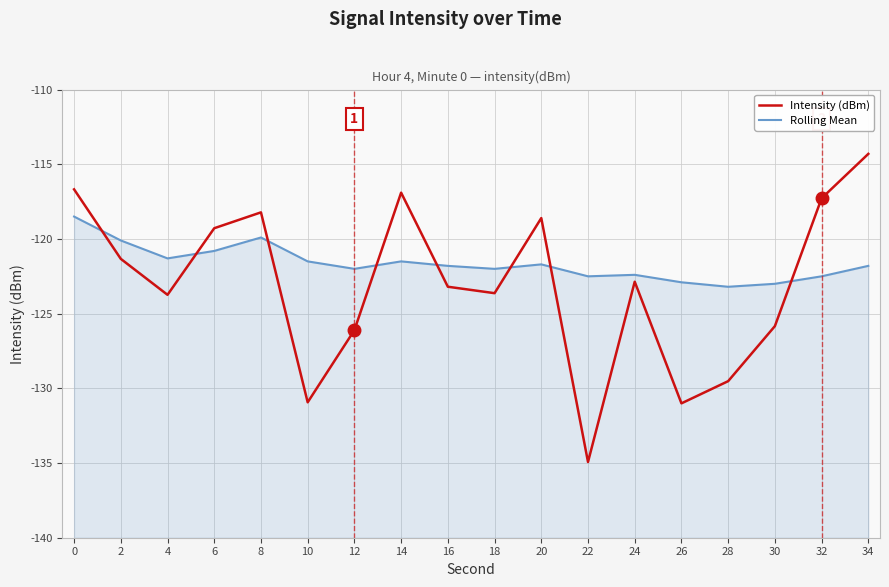

What is the sum of the Rolling Mean values at 26 and 22?

-245.4